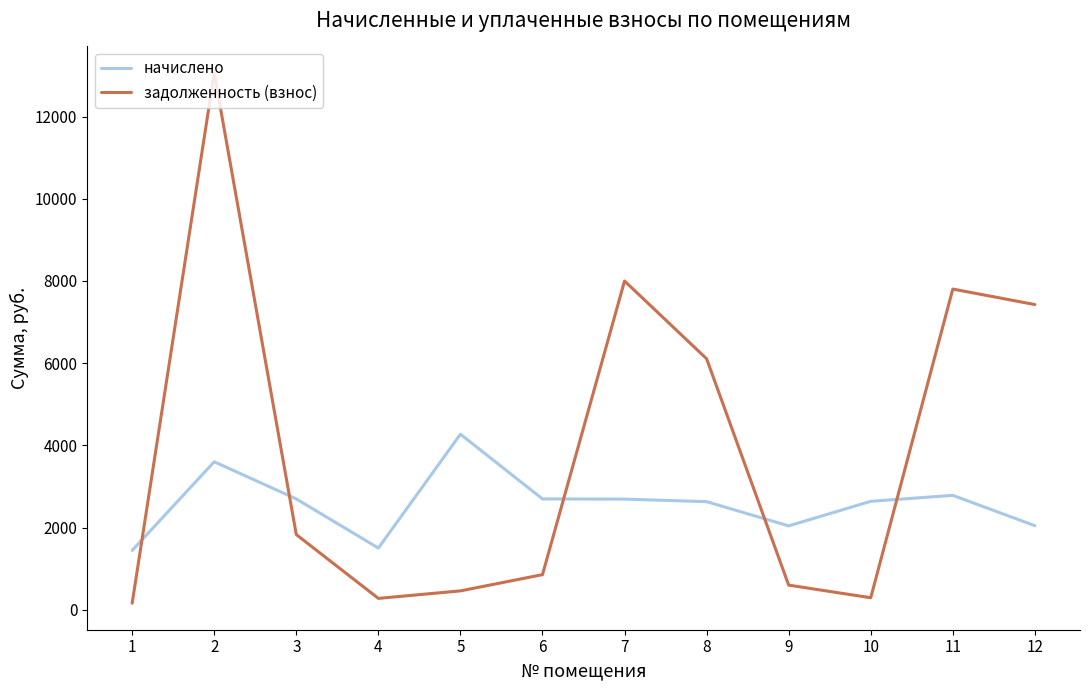

Does the chart display data point markers on the line(s)?

No